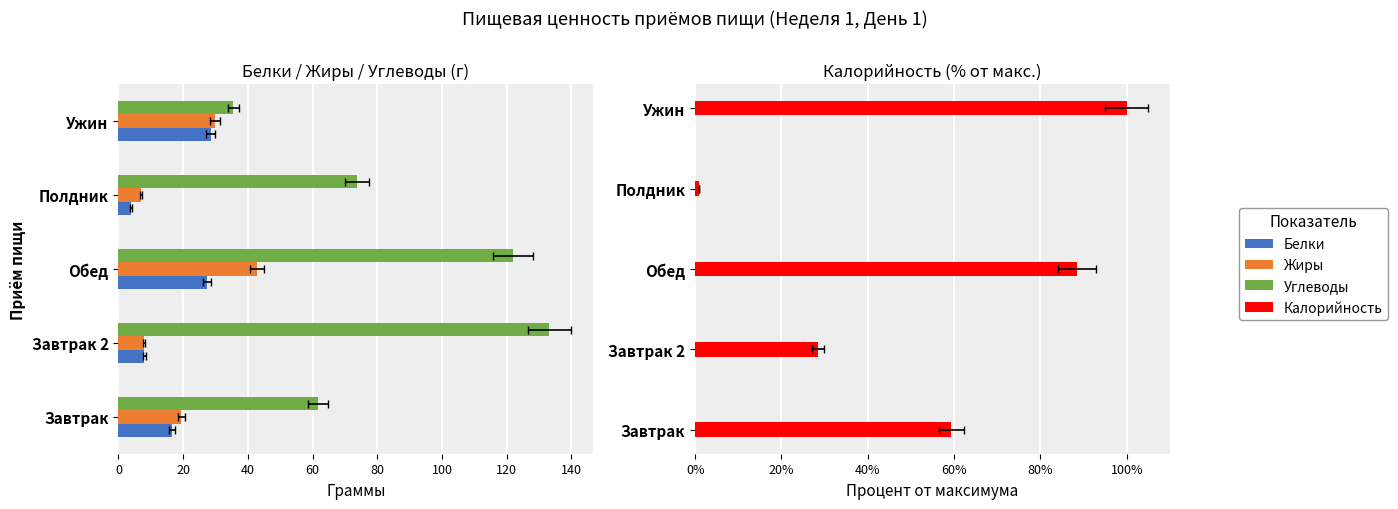

List the series in order of their peak value, highest first.

Углеводы, Калорийность, Жиры, Белки